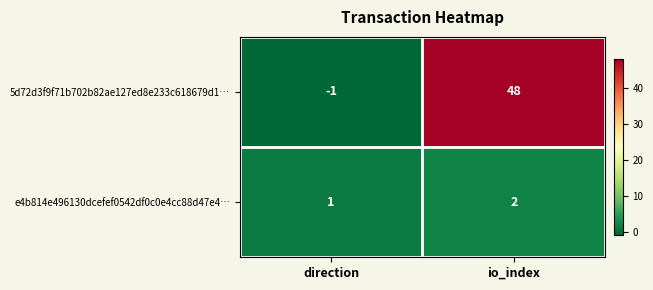

At which label does e4b814e496130dcefef0542df0c0e4cc88d47e4… reach its minimum?

direction